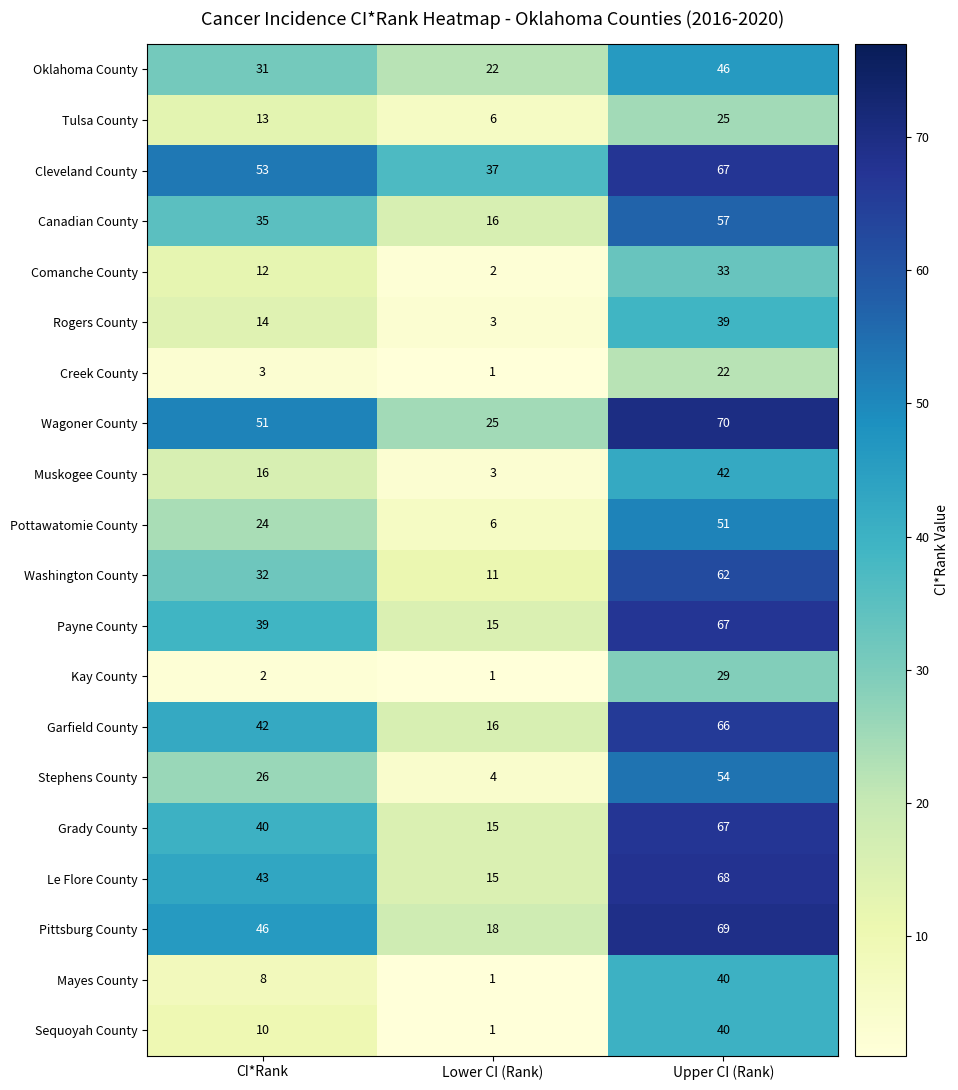

Which series has the widest spread of values?

Le Flore County